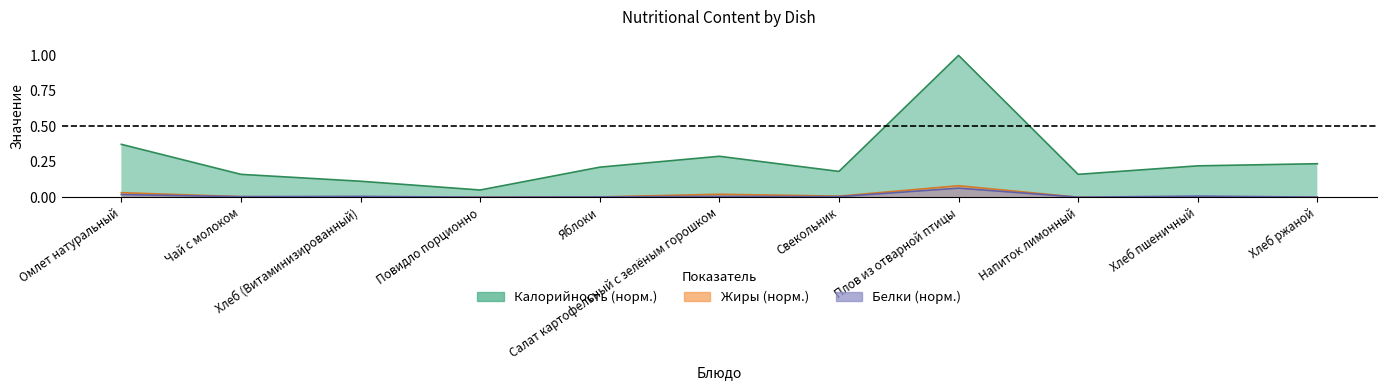

What is the sum of all Калорийность values?

3.0